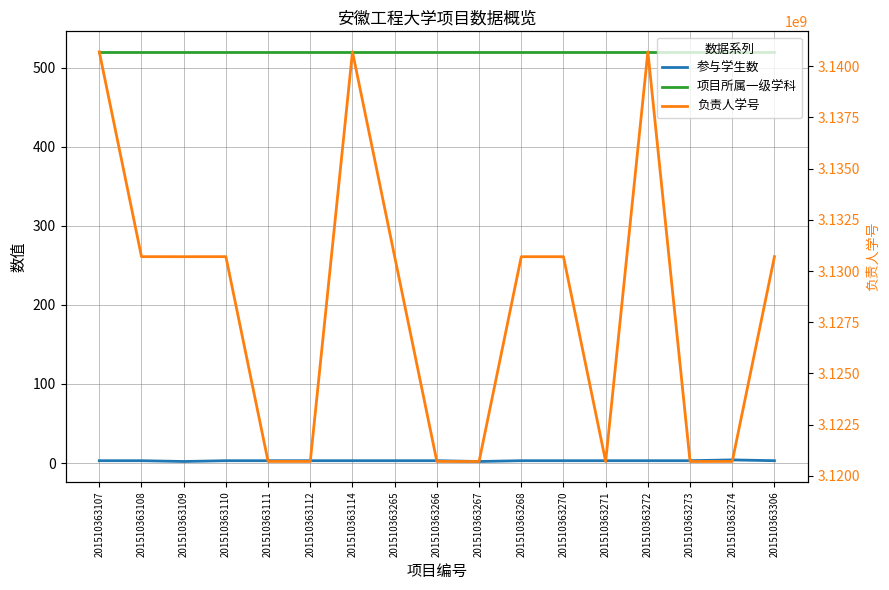

Where does the 参与学生数 series first go above 3?

201510363274